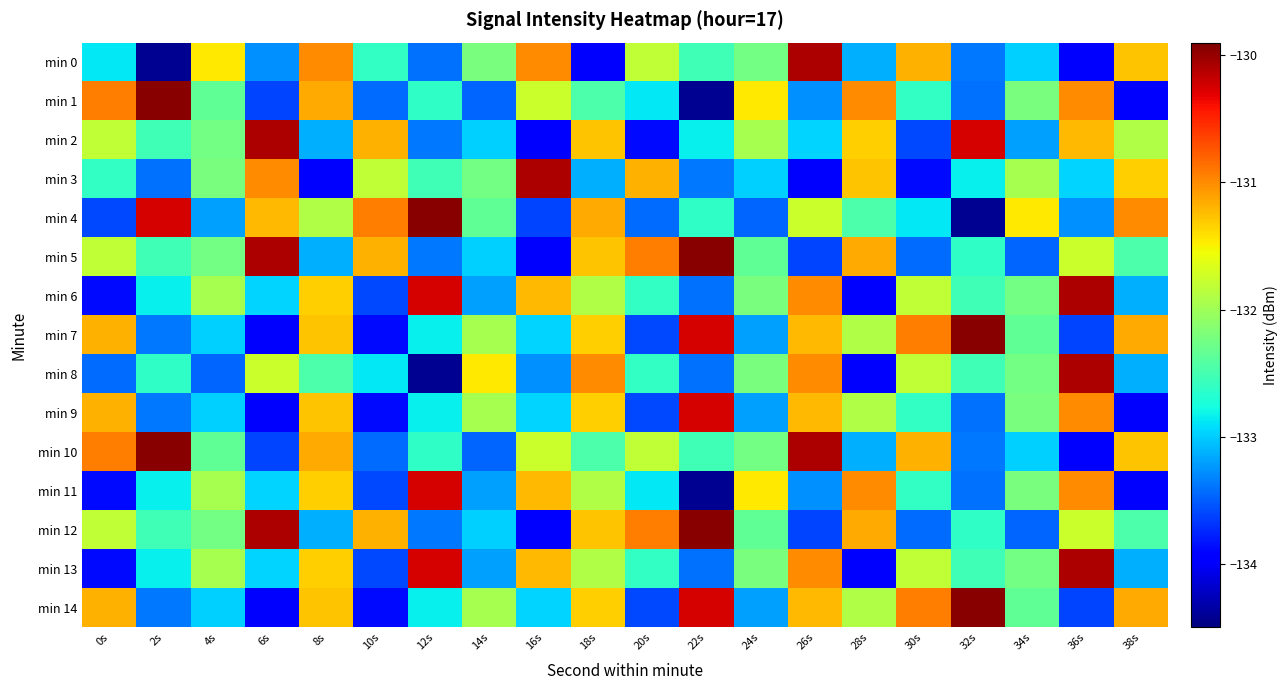

Reading right to left, list all the values displayed in this chart.

min 0: 38s=-131.3	36s=-133.9	34s=-133.0	32s=-133.4	30s=-131.2	28s=-133.1	26s=-130.1	24s=-132.2	22s=-132.5	20s=-131.8	18s=-133.9	16s=-131.0	14s=-132.2	12s=-133.4	10s=-132.6	8s=-131.0	6s=-133.3	4s=-131.5	2s=-134.4	0s=-132.9
min 1: 38s=-133.9	36s=-131.0	34s=-132.2	32s=-133.4	30s=-132.6	28s=-131.0	26s=-133.3	24s=-131.5	22s=-134.4	20s=-132.9	18s=-132.5	16s=-131.8	14s=-133.5	12s=-132.6	10s=-133.4	8s=-131.2	6s=-133.6	4s=-132.4	2s=-129.9	0s=-130.9
min 2: 38s=-131.9	36s=-131.2	34s=-133.2	32s=-130.2	30s=-133.6	28s=-131.3	26s=-133.0	24s=-132.0	22s=-132.8	20s=-133.9	18s=-131.3	16s=-133.9	14s=-133.0	12s=-133.4	10s=-131.2	8s=-133.1	6s=-130.1	4s=-132.2	2s=-132.5	0s=-131.8
min 3: 38s=-131.3	36s=-133.0	34s=-132.0	32s=-132.8	30s=-133.9	28s=-131.3	26s=-133.9	24s=-133.0	22s=-133.4	20s=-131.2	18s=-133.1	16s=-130.1	14s=-132.2	12s=-132.5	10s=-131.8	8s=-133.9	6s=-131.0	4s=-132.2	2s=-133.4	0s=-132.6
min 4: 38s=-131.0	36s=-133.3	34s=-131.5	32s=-134.4	30s=-132.9	28s=-132.5	26s=-131.8	24s=-133.5	22s=-132.6	20s=-133.4	18s=-131.2	16s=-133.6	14s=-132.4	12s=-129.9	10s=-130.9	8s=-131.9	6s=-131.2	4s=-133.2	2s=-130.2	0s=-133.6
min 5: 38s=-132.5	36s=-131.8	34s=-133.5	32s=-132.6	30s=-133.4	28s=-131.2	26s=-133.6	24s=-132.4	22s=-129.9	20s=-130.9	18s=-131.3	16s=-133.9	14s=-133.0	12s=-133.4	10s=-131.2	8s=-133.1	6s=-130.1	4s=-132.2	2s=-132.5	0s=-131.8
min 6: 38s=-133.1	36s=-130.1	34s=-132.2	32s=-132.5	30s=-131.8	28s=-133.9	26s=-131.0	24s=-132.2	22s=-133.4	20s=-132.6	18s=-131.9	16s=-131.2	14s=-133.2	12s=-130.2	10s=-133.6	8s=-131.3	6s=-133.0	4s=-132.0	2s=-132.8	0s=-133.9
min 7: 38s=-131.2	36s=-133.6	34s=-132.4	32s=-129.9	30s=-130.9	28s=-131.9	26s=-131.2	24s=-133.2	22s=-130.2	20s=-133.6	18s=-131.3	16s=-133.0	14s=-132.0	12s=-132.8	10s=-133.9	8s=-131.3	6s=-133.9	4s=-133.0	2s=-133.4	0s=-131.2
min 8: 38s=-133.1	36s=-130.1	34s=-132.2	32s=-132.5	30s=-131.8	28s=-133.9	26s=-131.0	24s=-132.2	22s=-133.4	20s=-132.6	18s=-131.0	16s=-133.3	14s=-131.5	12s=-134.4	10s=-132.9	8s=-132.5	6s=-131.8	4s=-133.5	2s=-132.6	0s=-133.4
min 9: 38s=-133.9	36s=-131.0	34s=-132.2	32s=-133.4	30s=-132.6	28s=-131.9	26s=-131.2	24s=-133.2	22s=-130.2	20s=-133.6	18s=-131.3	16s=-133.0	14s=-132.0	12s=-132.8	10s=-133.9	8s=-131.3	6s=-133.9	4s=-133.0	2s=-133.4	0s=-131.2
min 10: 38s=-131.3	36s=-133.9	34s=-133.0	32s=-133.4	30s=-131.2	28s=-133.1	26s=-130.1	24s=-132.2	22s=-132.5	20s=-131.8	18s=-132.5	16s=-131.8	14s=-133.5	12s=-132.6	10s=-133.4	8s=-131.2	6s=-133.6	4s=-132.4	2s=-129.9	0s=-130.9
min 11: 38s=-133.9	36s=-131.0	34s=-132.2	32s=-133.4	30s=-132.6	28s=-131.0	26s=-133.3	24s=-131.5	22s=-134.4	20s=-132.9	18s=-131.9	16s=-131.2	14s=-133.2	12s=-130.2	10s=-133.6	8s=-131.3	6s=-133.0	4s=-132.0	2s=-132.8	0s=-133.9
min 12: 38s=-132.5	36s=-131.8	34s=-133.5	32s=-132.6	30s=-133.4	28s=-131.2	26s=-133.6	24s=-132.4	22s=-129.9	20s=-130.9	18s=-131.3	16s=-133.9	14s=-133.0	12s=-133.4	10s=-131.2	8s=-133.1	6s=-130.1	4s=-132.2	2s=-132.5	0s=-131.8
min 13: 38s=-133.1	36s=-130.1	34s=-132.2	32s=-132.5	30s=-131.8	28s=-133.9	26s=-131.0	24s=-132.2	22s=-133.4	20s=-132.6	18s=-131.9	16s=-131.2	14s=-133.2	12s=-130.2	10s=-133.6	8s=-131.3	6s=-133.0	4s=-132.0	2s=-132.8	0s=-133.9
min 14: 38s=-131.2	36s=-133.6	34s=-132.4	32s=-129.9	30s=-130.9	28s=-131.9	26s=-131.2	24s=-133.2	22s=-130.2	20s=-133.6	18s=-131.3	16s=-133.0	14s=-132.0	12s=-132.8	10s=-133.9	8s=-131.3	6s=-133.9	4s=-133.0	2s=-133.4	0s=-131.2